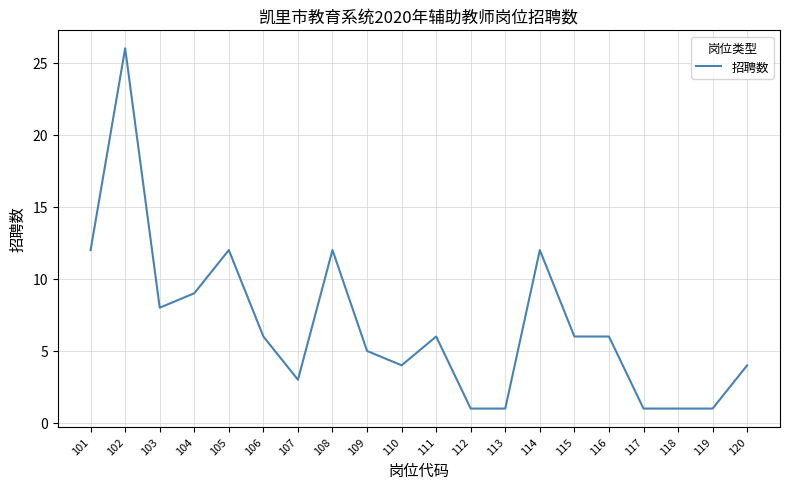

What is the minimum value shown in the chart?

1